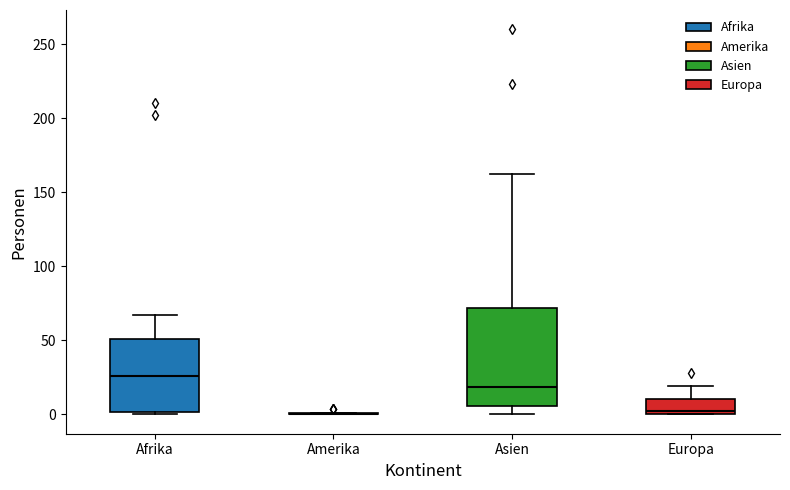

Which box is the tallest, from its lower edge to its upper edge?

Asien